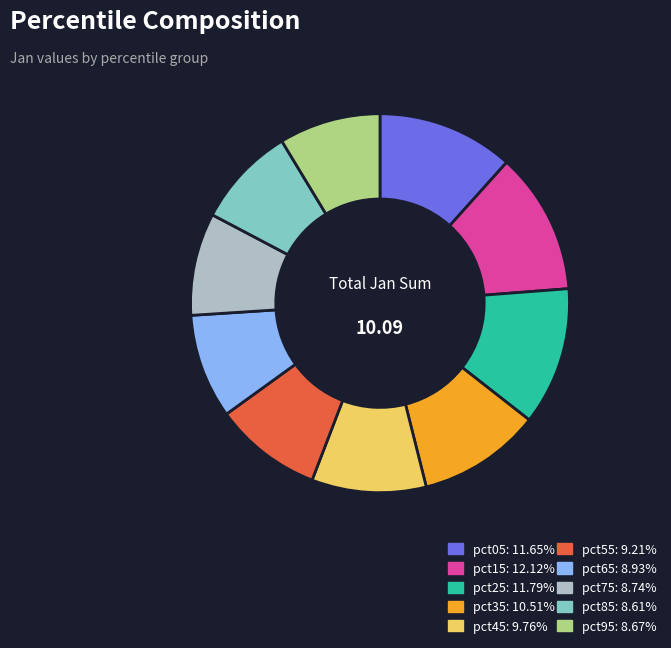

Is there any slice that represents more than half of the pie?

No